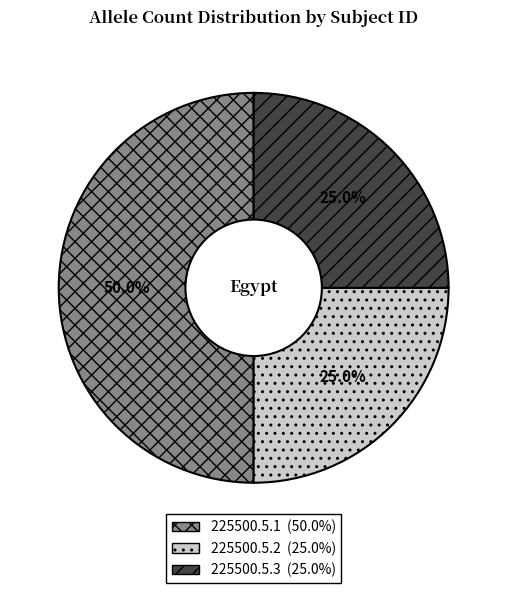

The 225500.5.2 slice represents 25% of the pie. True or false?

True